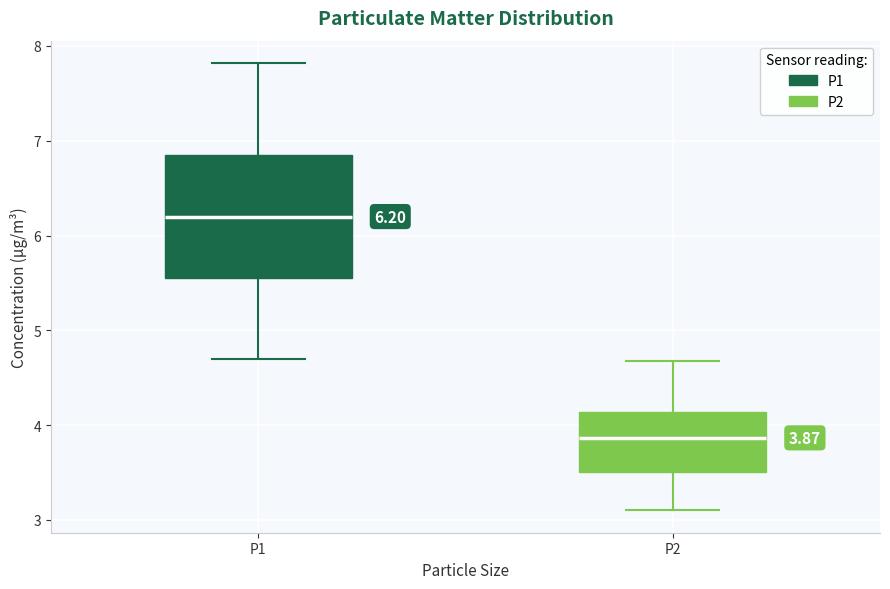

Comparing the boxes themselves (not the whiskers), which one is the tallest?

P1